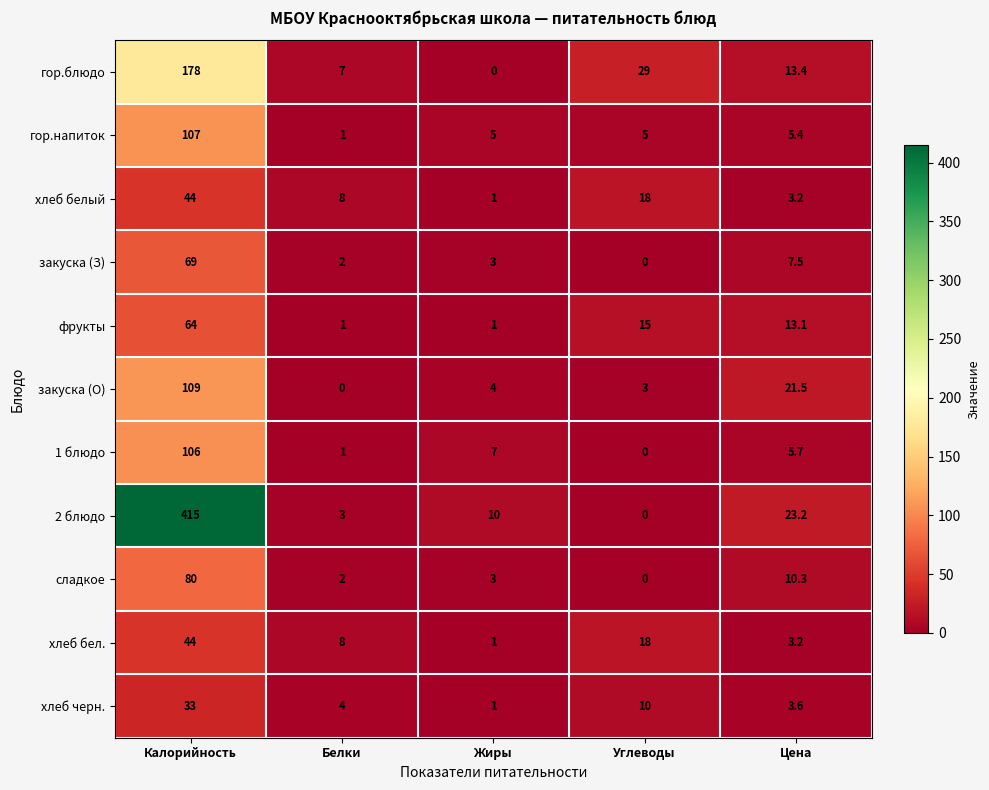

At which category does the chart reach its peak across all series?

Калорийность